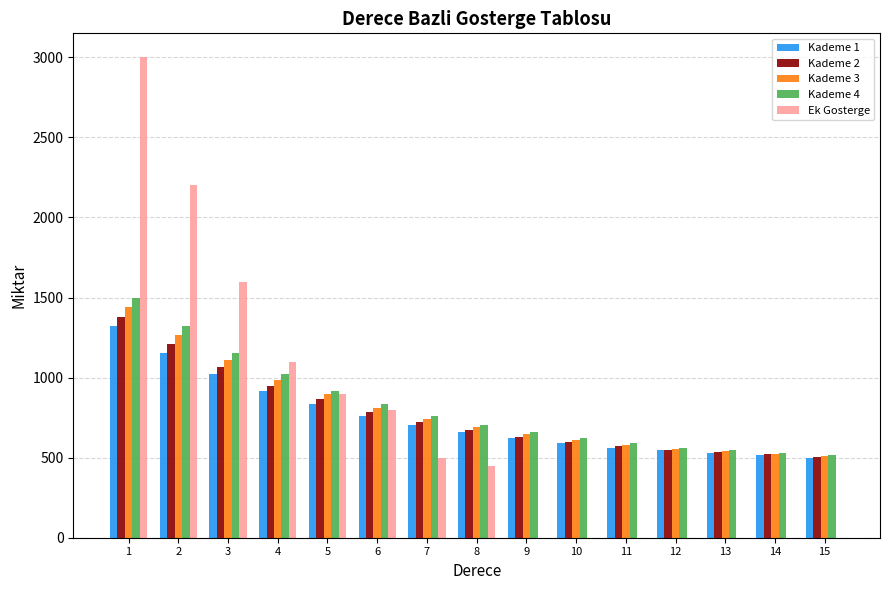

The value of Kademe 3 at 1 is 2548. True or false?

False